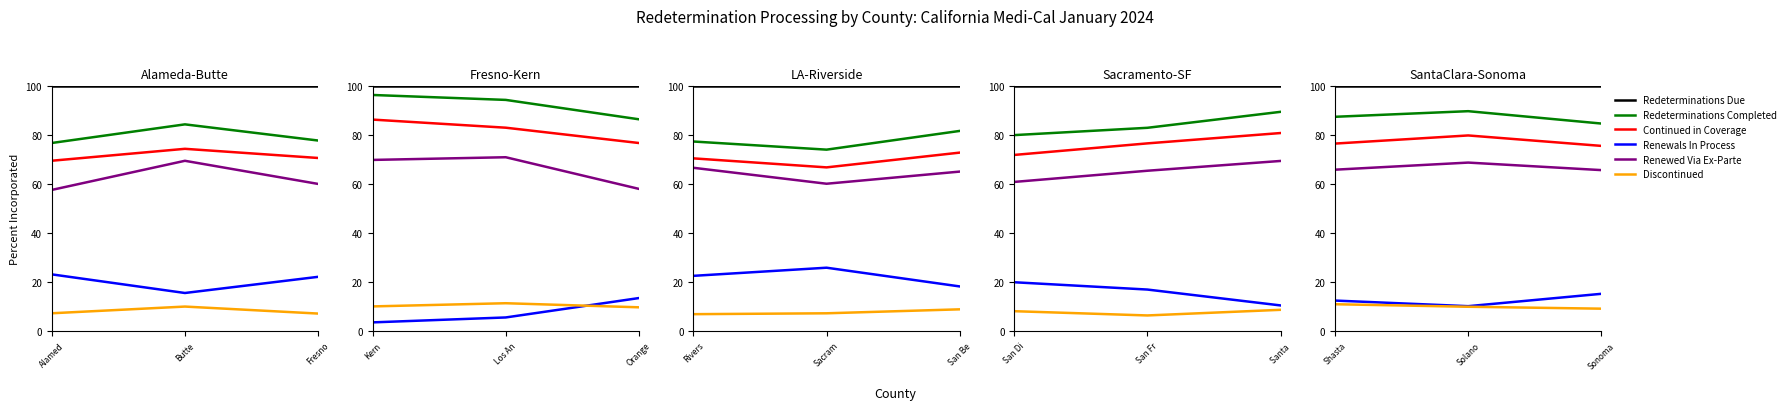

How many series are shown in this chart?

6